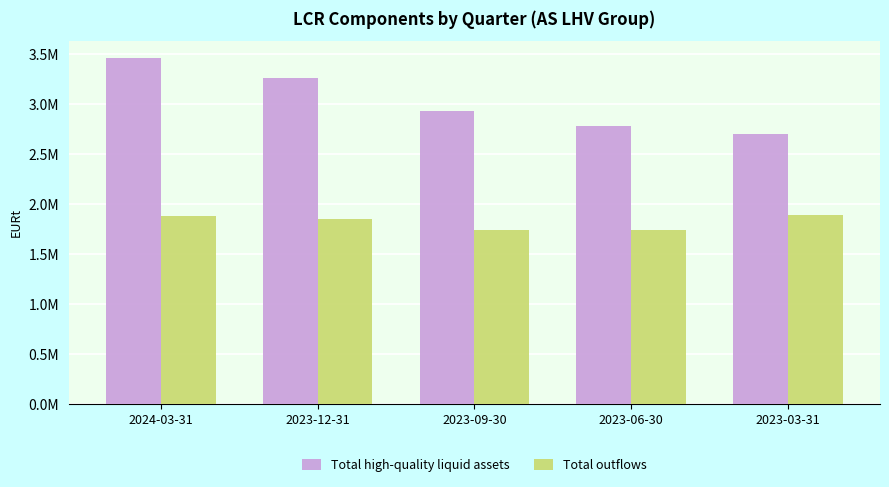

What are all the series names shown in the legend?

Total high-quality liquid assets, Total outflows